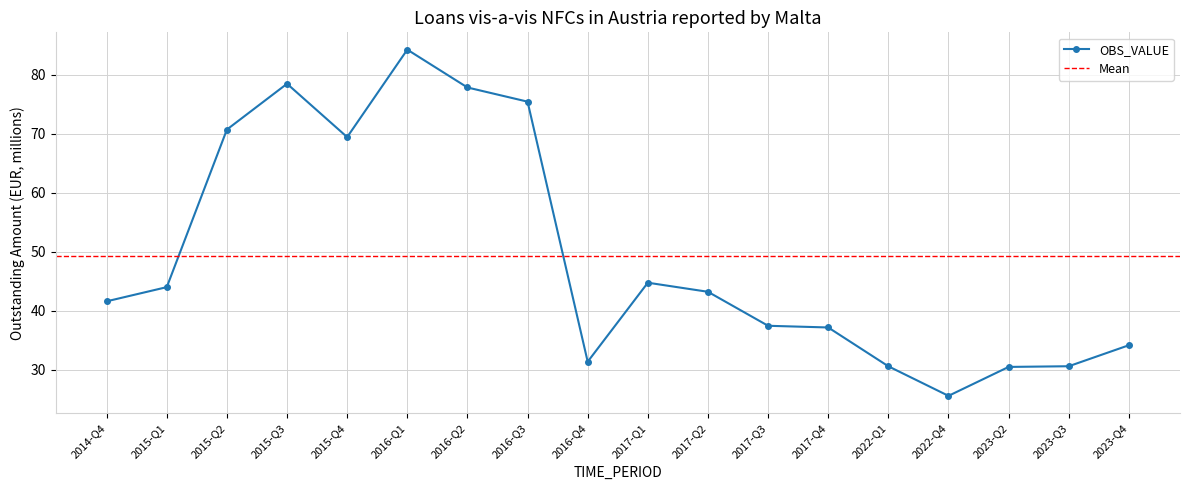

What is the change in value from 2016-Q2 to 2016-Q3?

-2.4